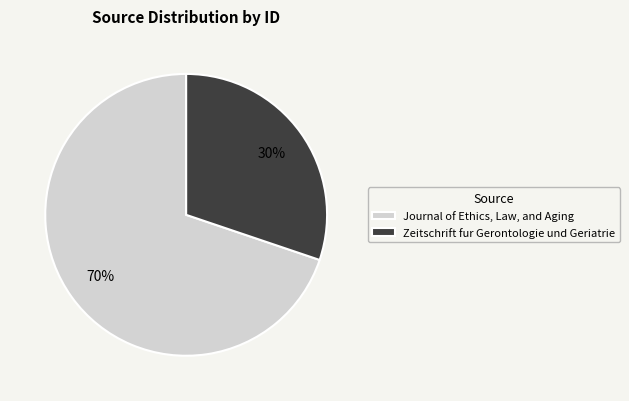

To the nearest percent, what is the difference between the Journal of Ethics, Law, and Aging and Zeitschrift fur Gerontologie und Geriatrie slice percentages?

40%